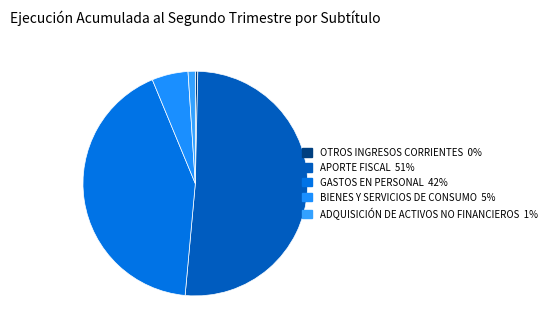

Count the number of slices in the pie.

5